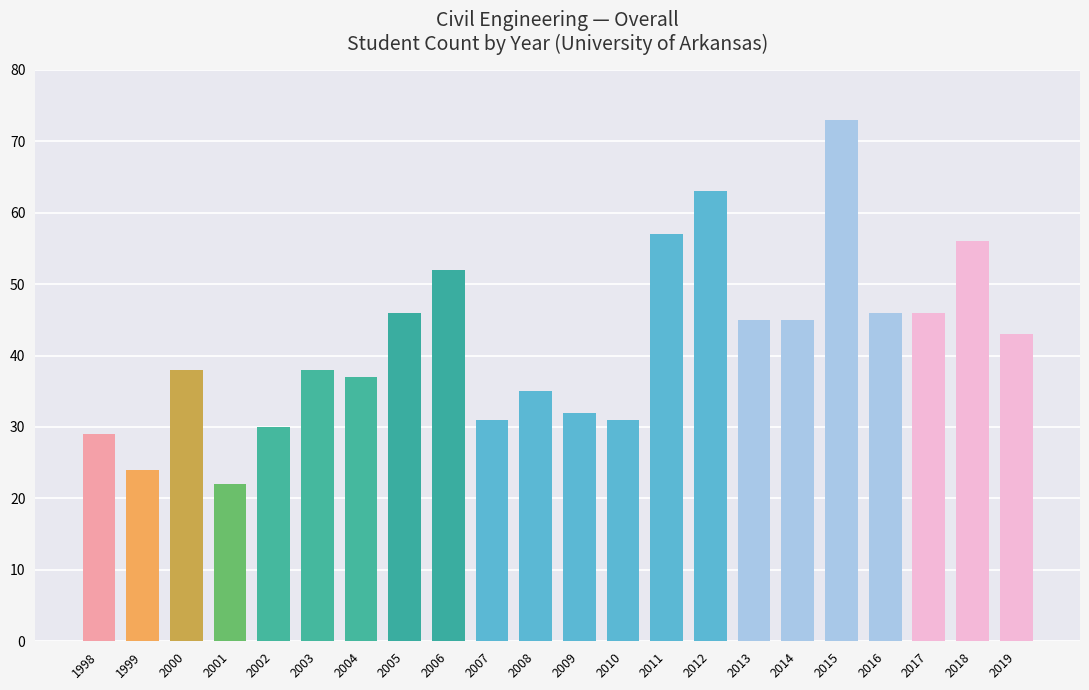

Between 2011 and 2017, which is larger?

2011